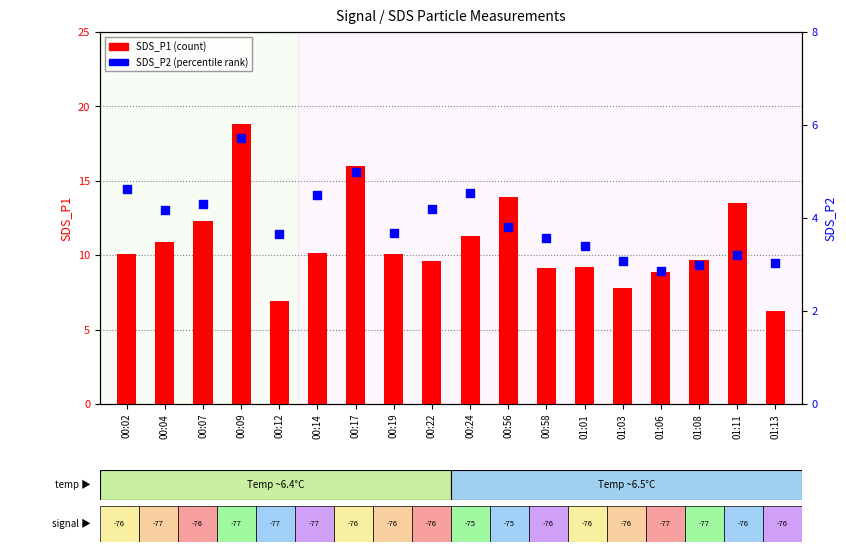

At which category is the sum across all series the highest?

00:09